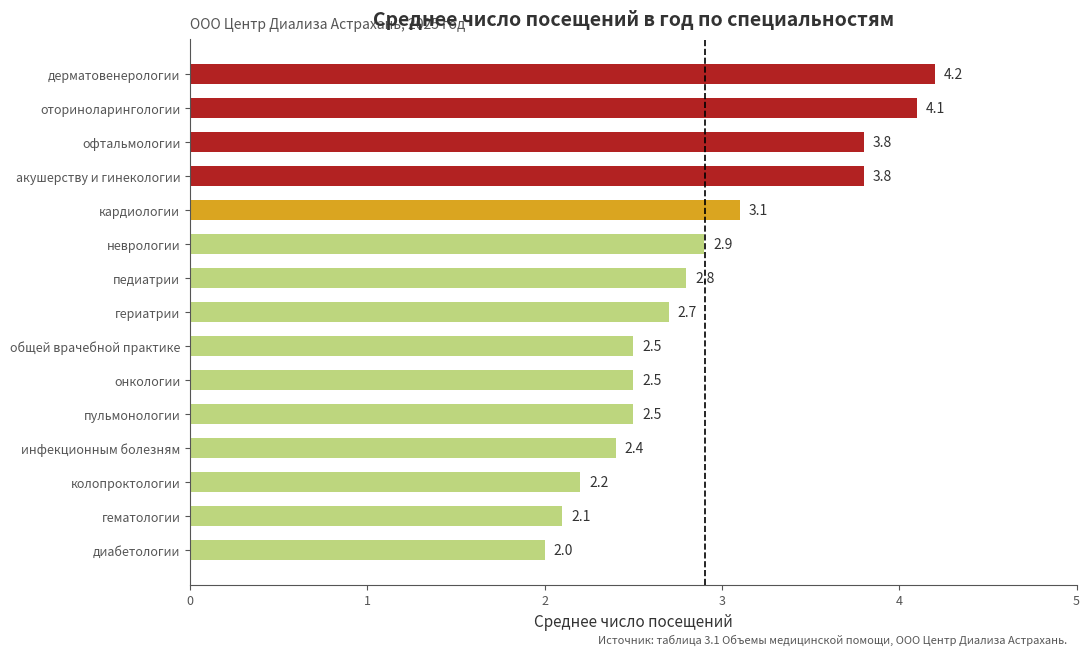

What is the change in value from колопроктологии to дерматовенерологии?

+2.0